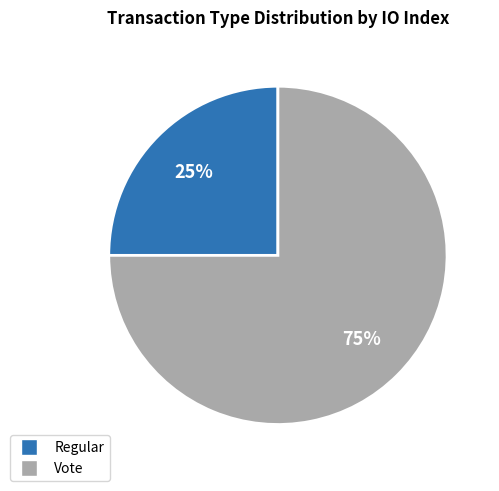

Which category has the smallest portion of the pie?

Regular